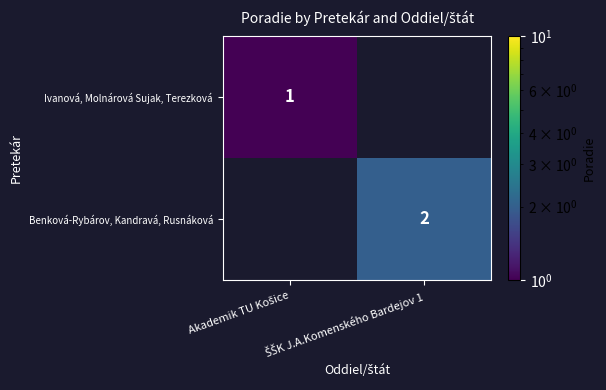

How many values in Benková-Rybárov, Kandravá, Rusnáková are above zero?

1